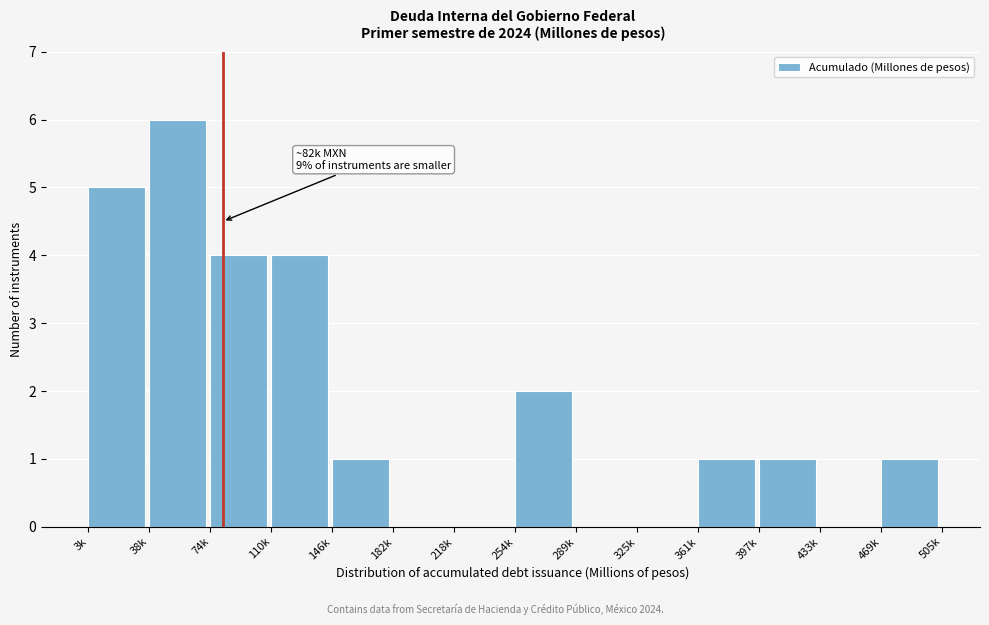

Reading left to right, extract all data points from this chart.

3k=5	38k=6	74k=4	110k=4	146k=1	182k=0	218k=0	254k=2	289k=0	325k=0	361k=1	397k=1	433k=0	469k=1